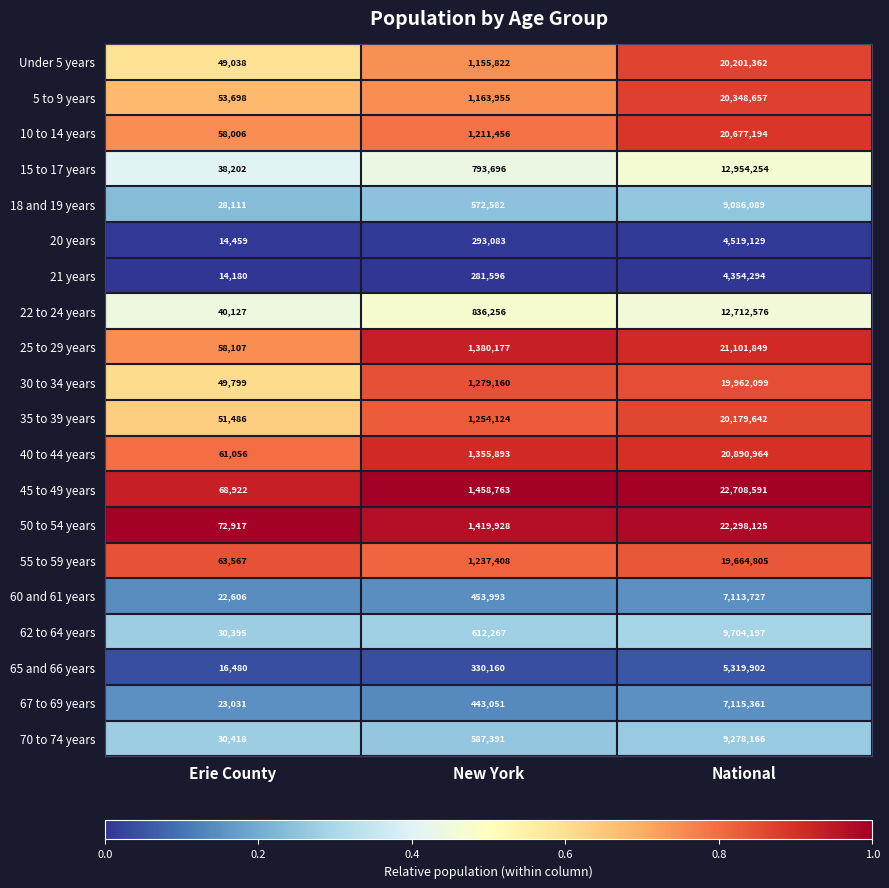

The 18 and 19 years series shows 38797 at Erie County. True or false?

False